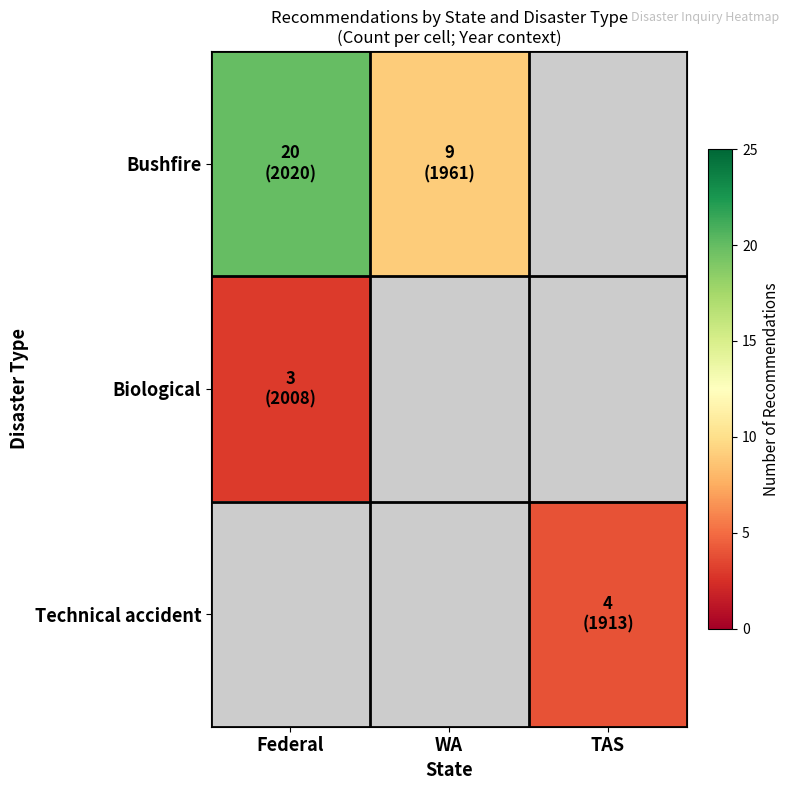

Reading left to right, extract all data points from this chart.

Bushfire: Federal=20	WA=9	TAS=0
Biological: Federal=3	WA=0	TAS=0
Technical accident: Federal=0	WA=0	TAS=4